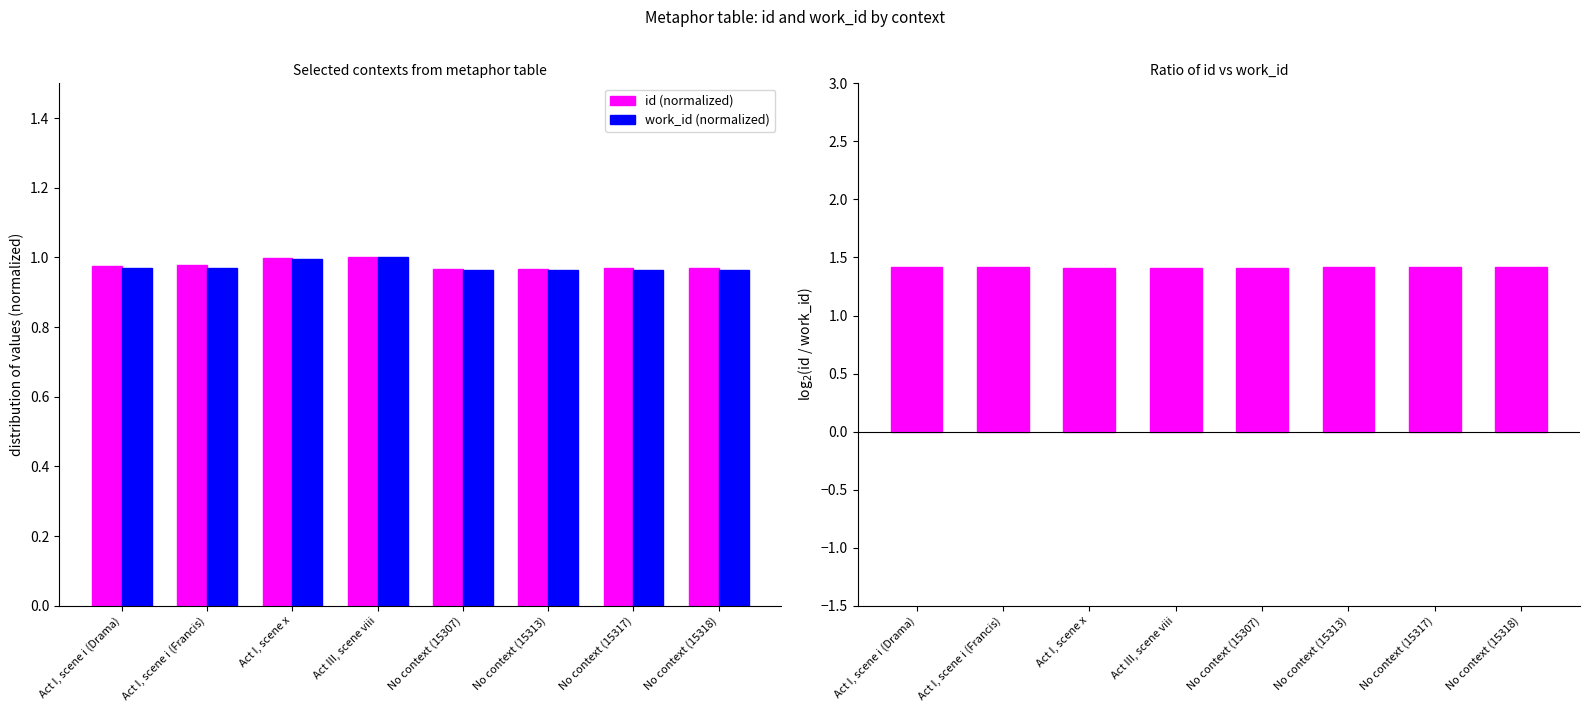

Which series has the largest total across all categories?

log2(id / work_id)